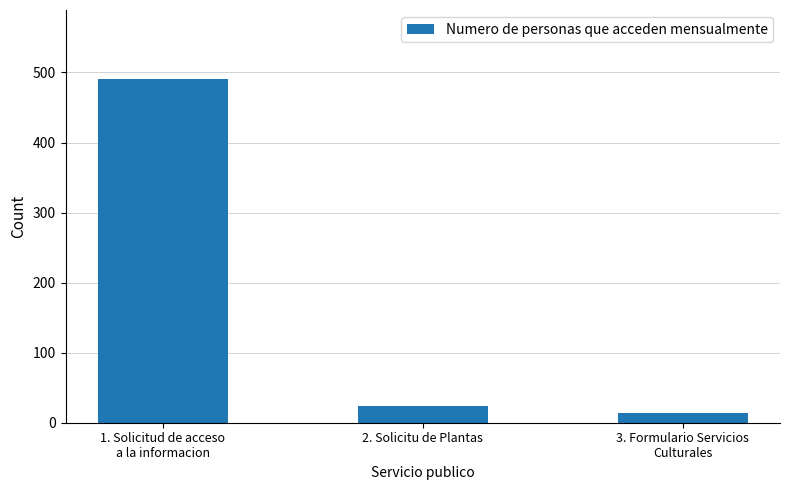

What is the change in value from 1. Solicitud de acceso
a la informacion to 2. Solicitu de Plantas?

-467